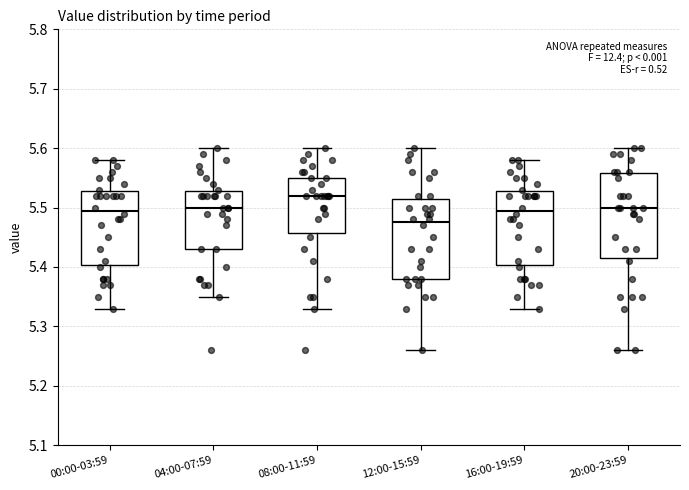

Reading left to right, transcribe this box plot: for each box, give where its median line is, the range the box spans, and where its two whiskers end, as read against the y-axis. The values are not printed on the chart, so give them approximately, as read against the axis.

00:00-03:59: median 5.50, box 5.40 to 5.53, whiskers 5.33 to 5.58
04:00-07:59: median 5.50, box 5.43 to 5.53, whiskers 5.35 to 5.60
08:00-11:59: median 5.52, box 5.46 to 5.55, whiskers 5.33 to 5.60
12:00-15:59: median 5.48, box 5.38 to 5.52, whiskers 5.26 to 5.60
16:00-19:59: median 5.50, box 5.40 to 5.53, whiskers 5.33 to 5.58
20:00-23:59: median 5.50, box 5.42 to 5.56, whiskers 5.26 to 5.60